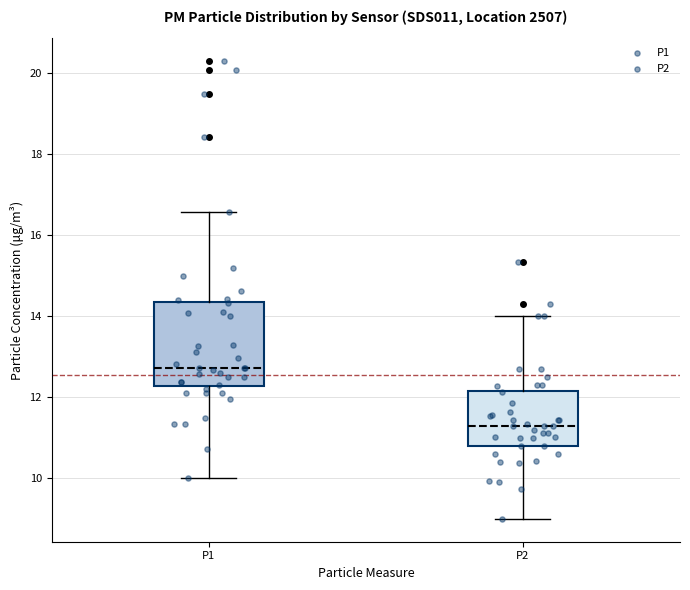

Which box is the tallest, from its lower edge to its upper edge?

P1